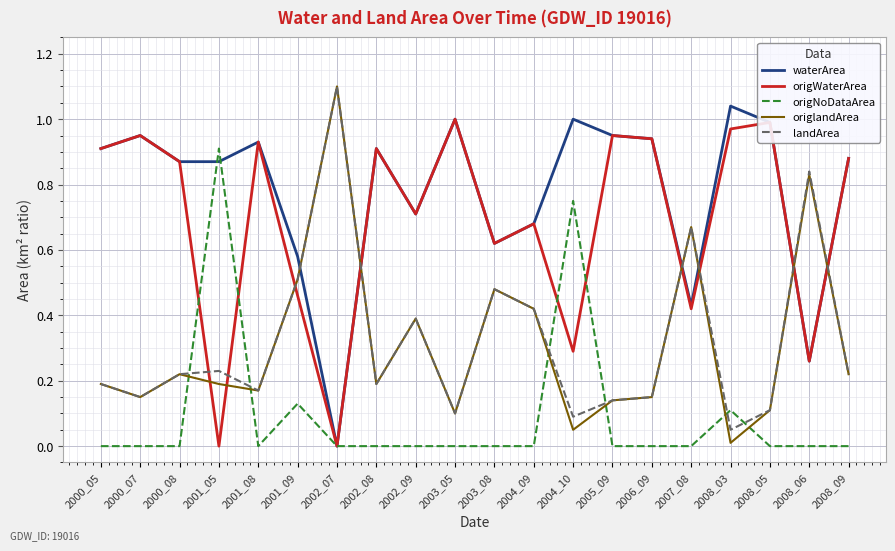

The origlandArea series shows 0.2 at 2002_08. True or false?

True